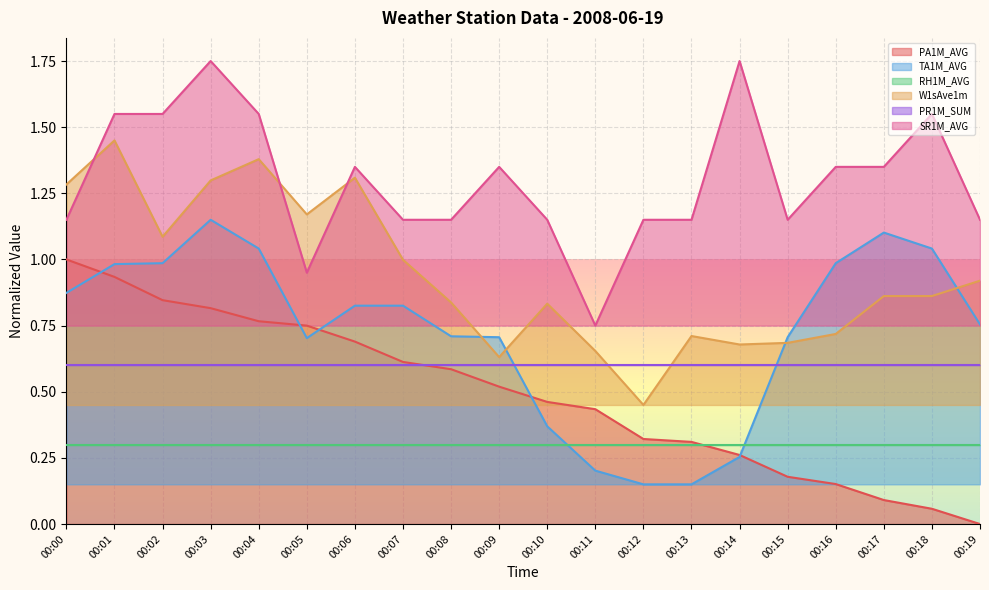

What is the value of the TA1M_AVG point at the 2nd from the left?

1.0